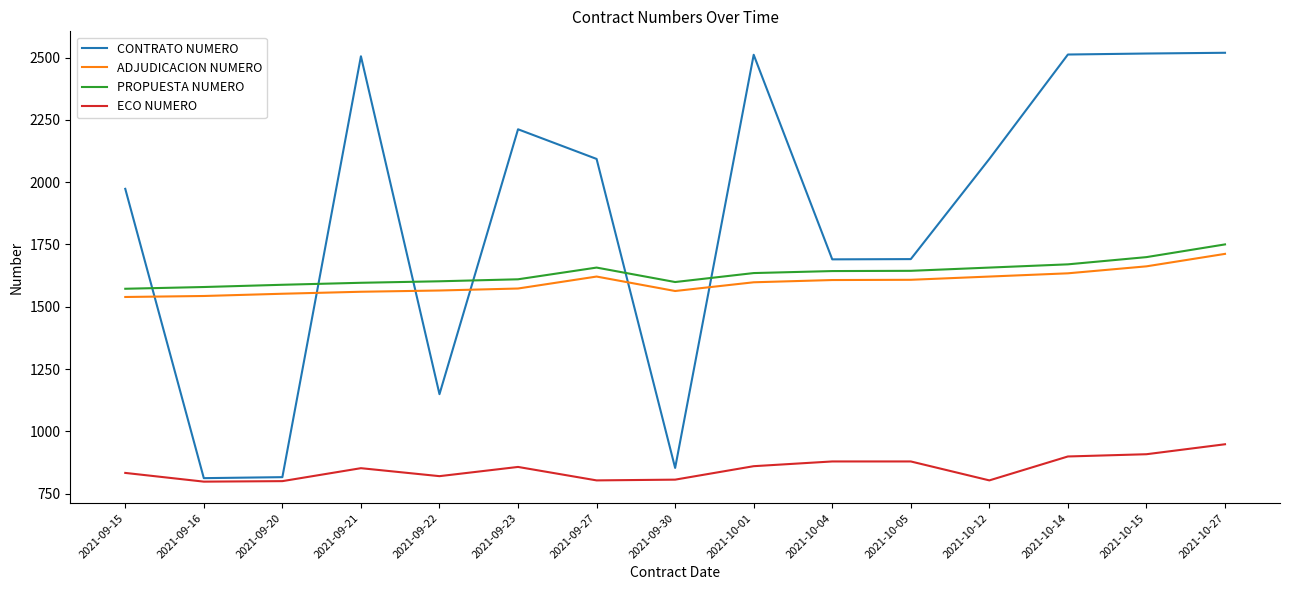

Read the ECO NUMERO value at 2021-10-27.

948